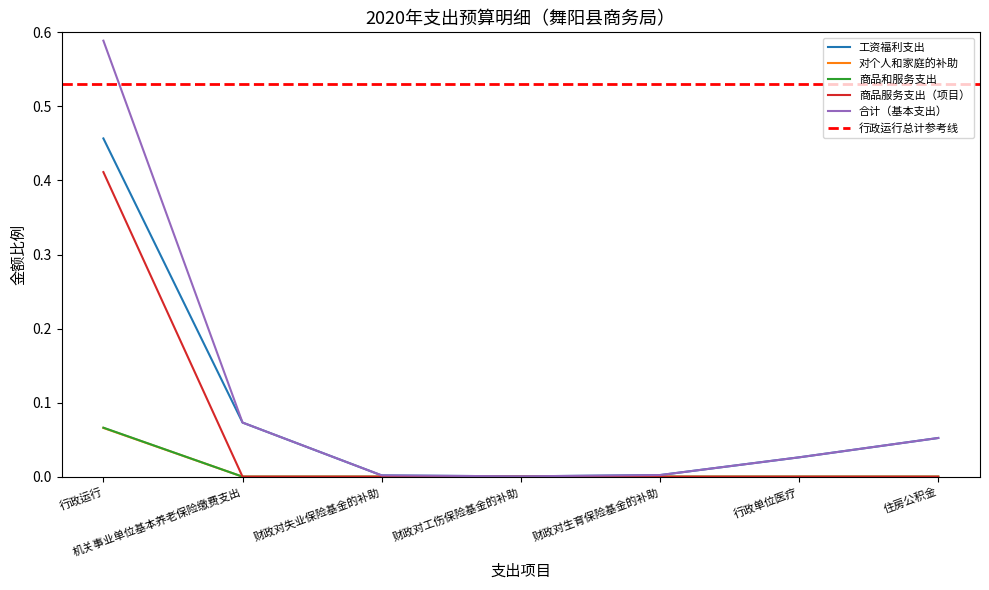

How many positive values does the 商品服务支出（项目） series have?

1